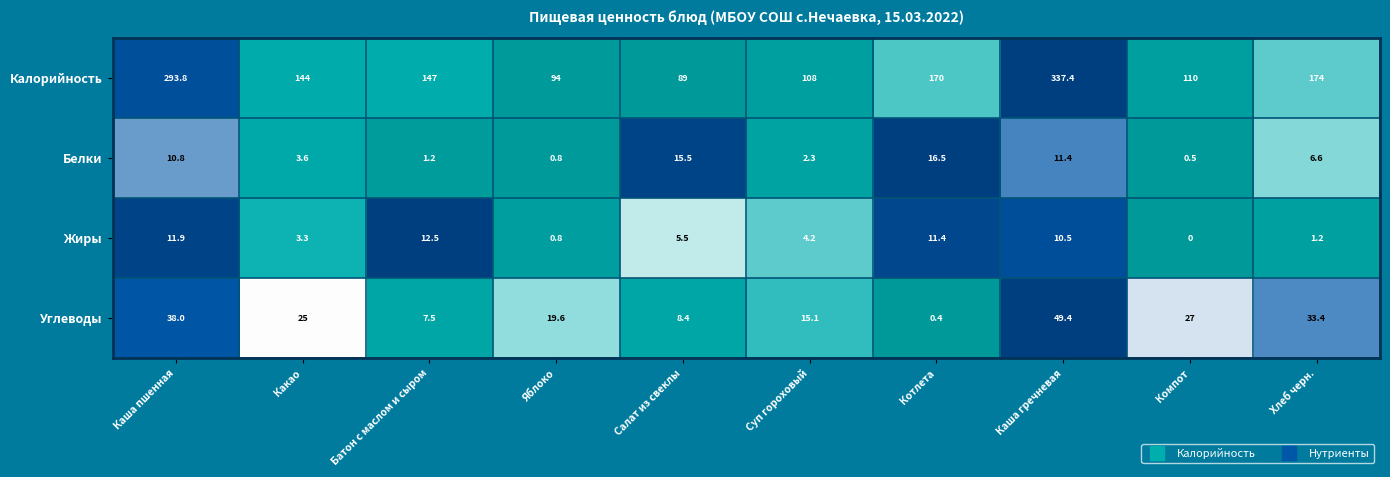

How many data points does each series have?

10